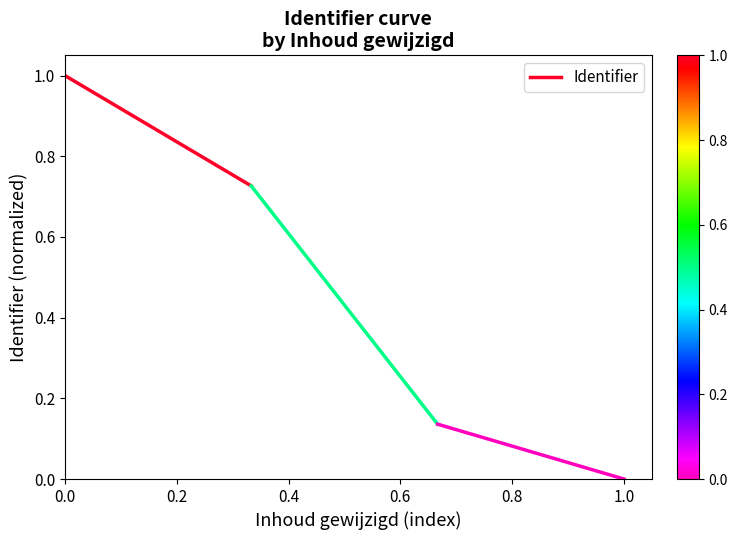

How many series are shown in this chart?

1